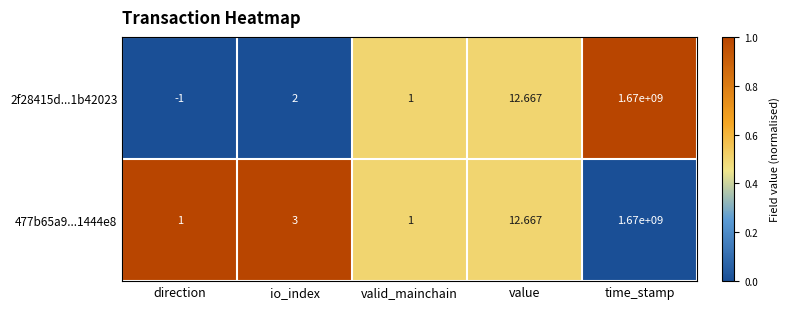

What is the difference between the highest and lowest values at io_index?

1.0